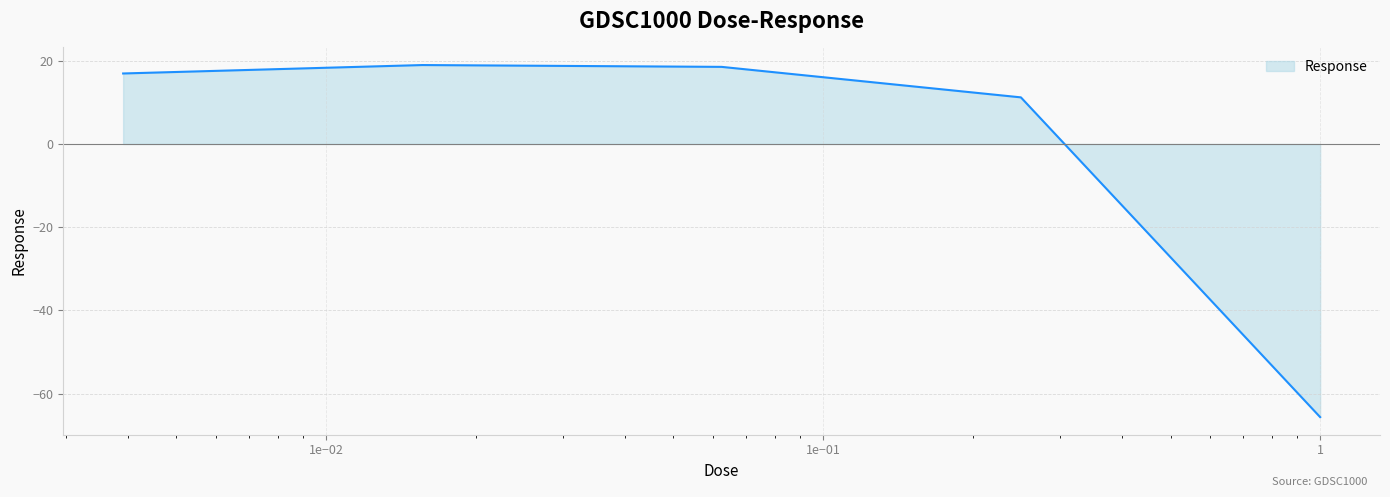

What is the difference between the maximum and second lowest values?

7.8